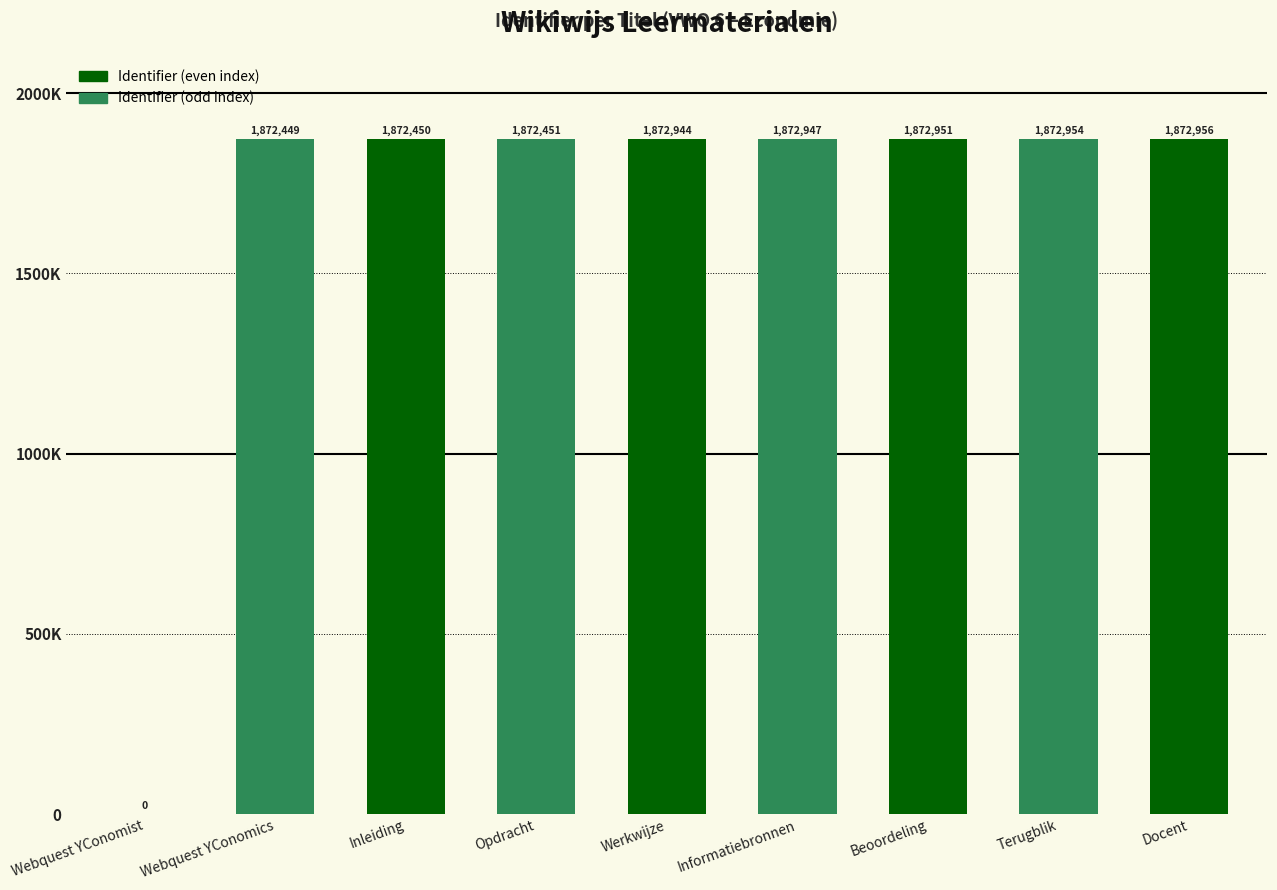

Between Inleiding and Webquest YConomist, which is larger?

Inleiding